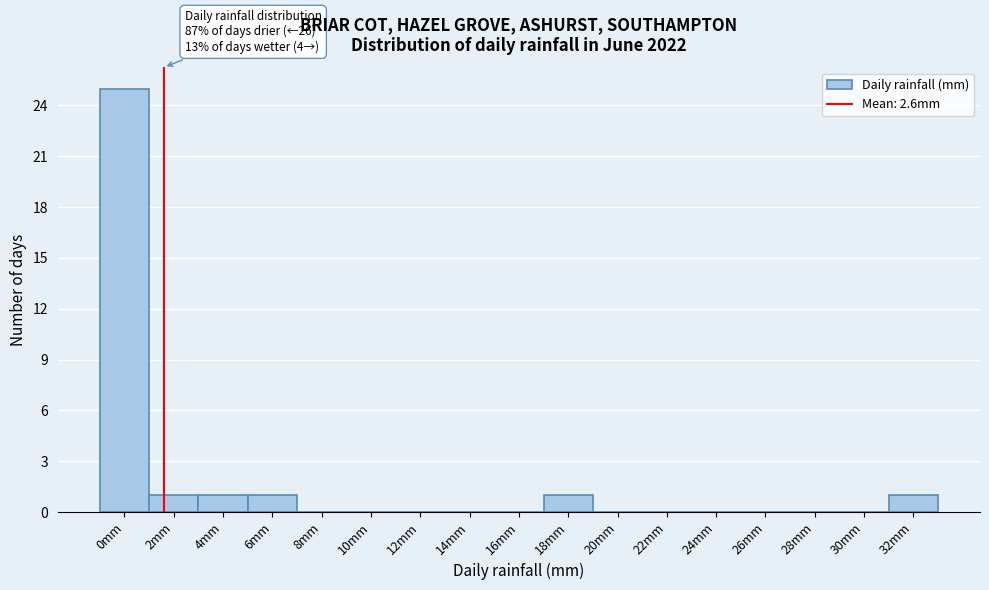

Reading left to right, extract all data points from this chart.

0mm=25	2mm=1	4mm=1	6mm=1	8mm=0	10mm=0	12mm=0	14mm=0	16mm=0	18mm=1	20mm=0	22mm=0	24mm=0	26mm=0	28mm=0	30mm=0	32mm=1